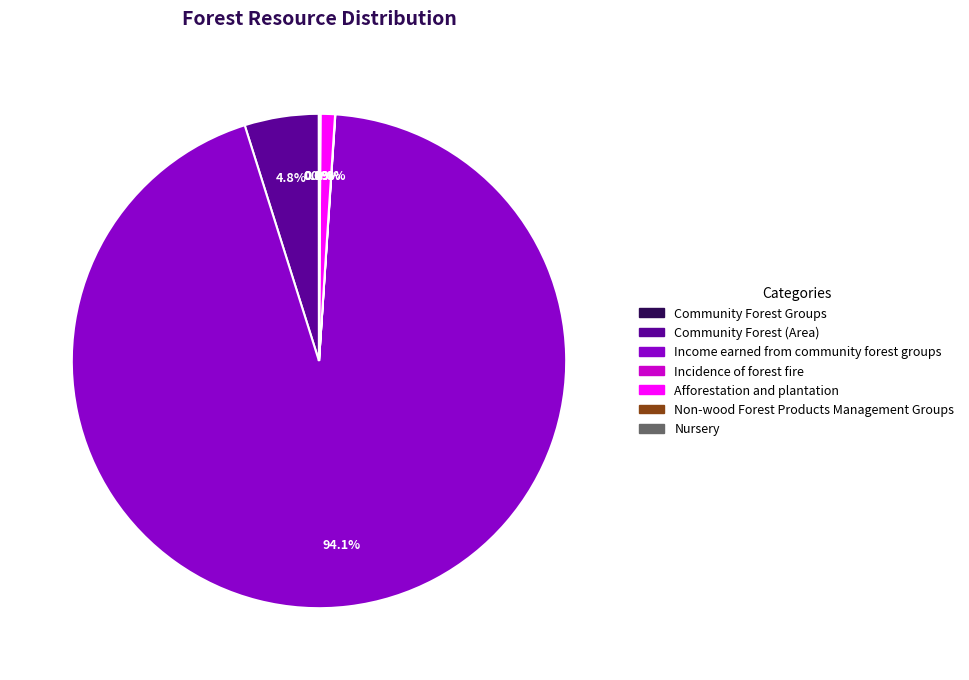

To the nearest percent, what is the average slice percentage?

14%